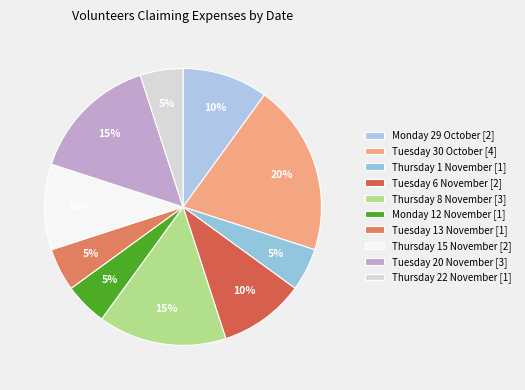

What is the ratio of the value at Monday 29 October to the value at Thursday 1 November?

2.0